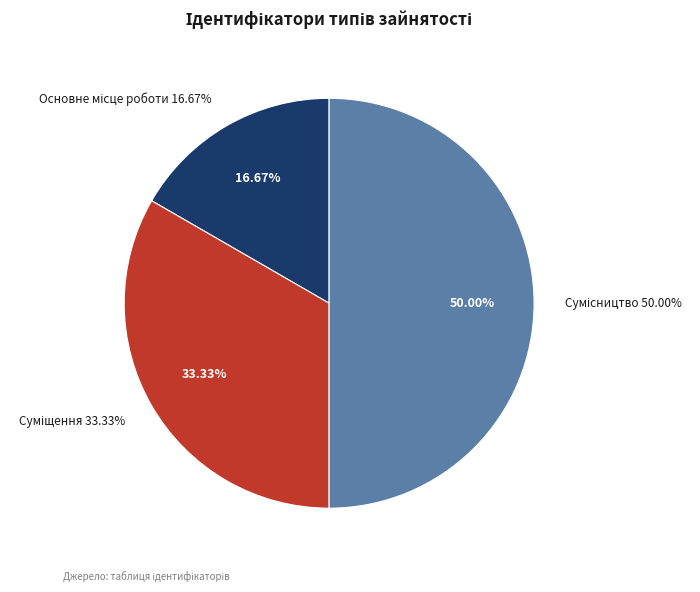

To the nearest percent, what is the average slice percentage?

33%